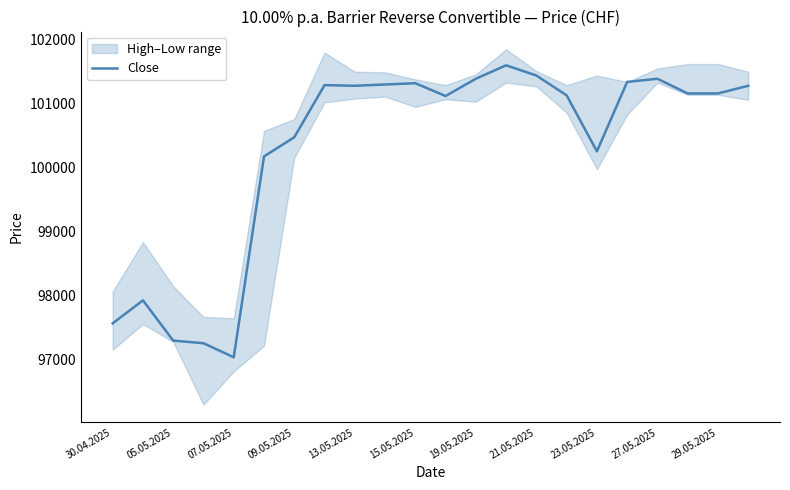

Is it true that Close equals 51440 at 09.05.2025?

False